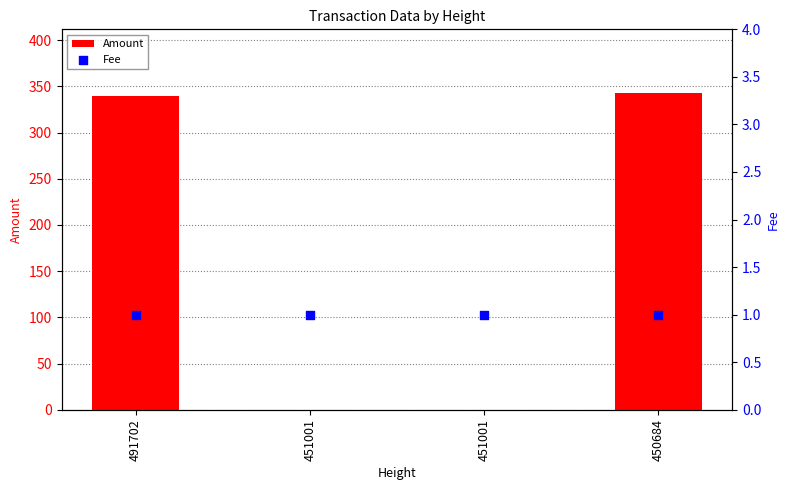

Is the value of Fee at 450684 greater than the value of Amount at 450684?

No